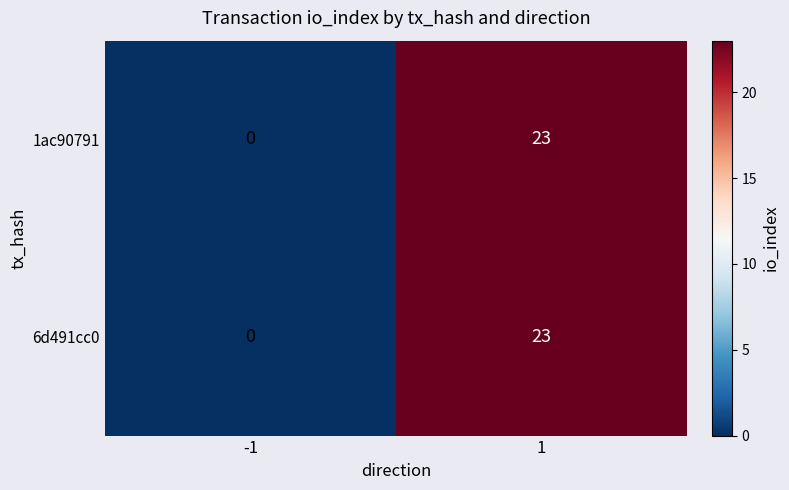

How many categories are shown in the chart?

2